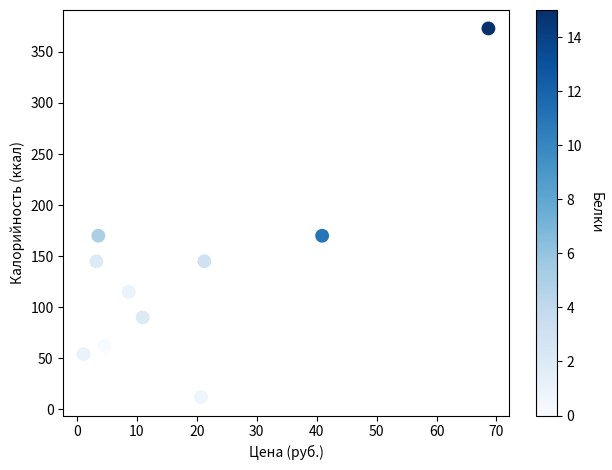

What is the range of Y values (max minus min)?

361